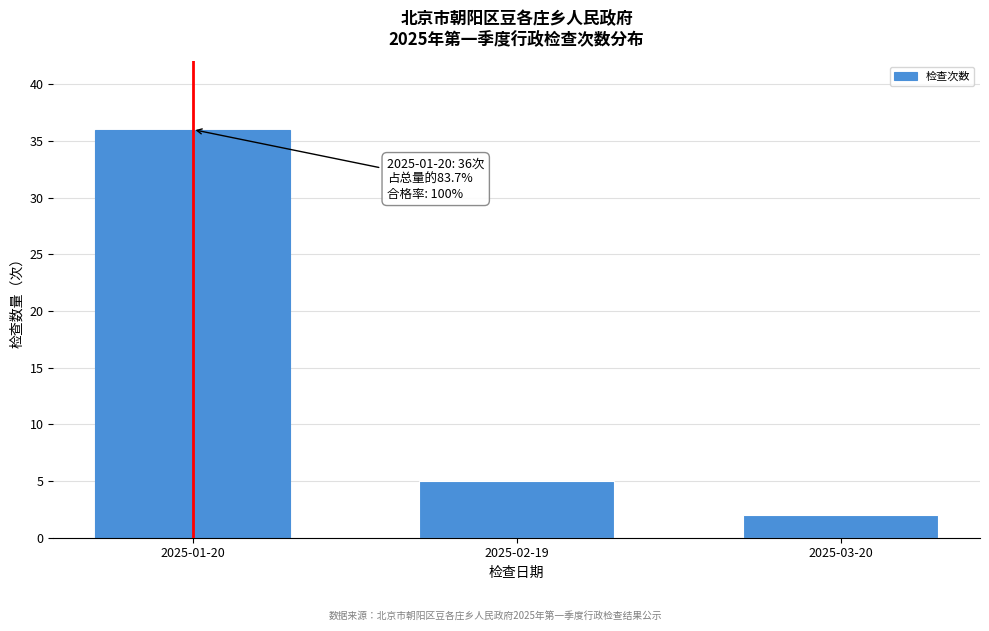

Reading right to left, extract all data points from this chart.

2	5	36